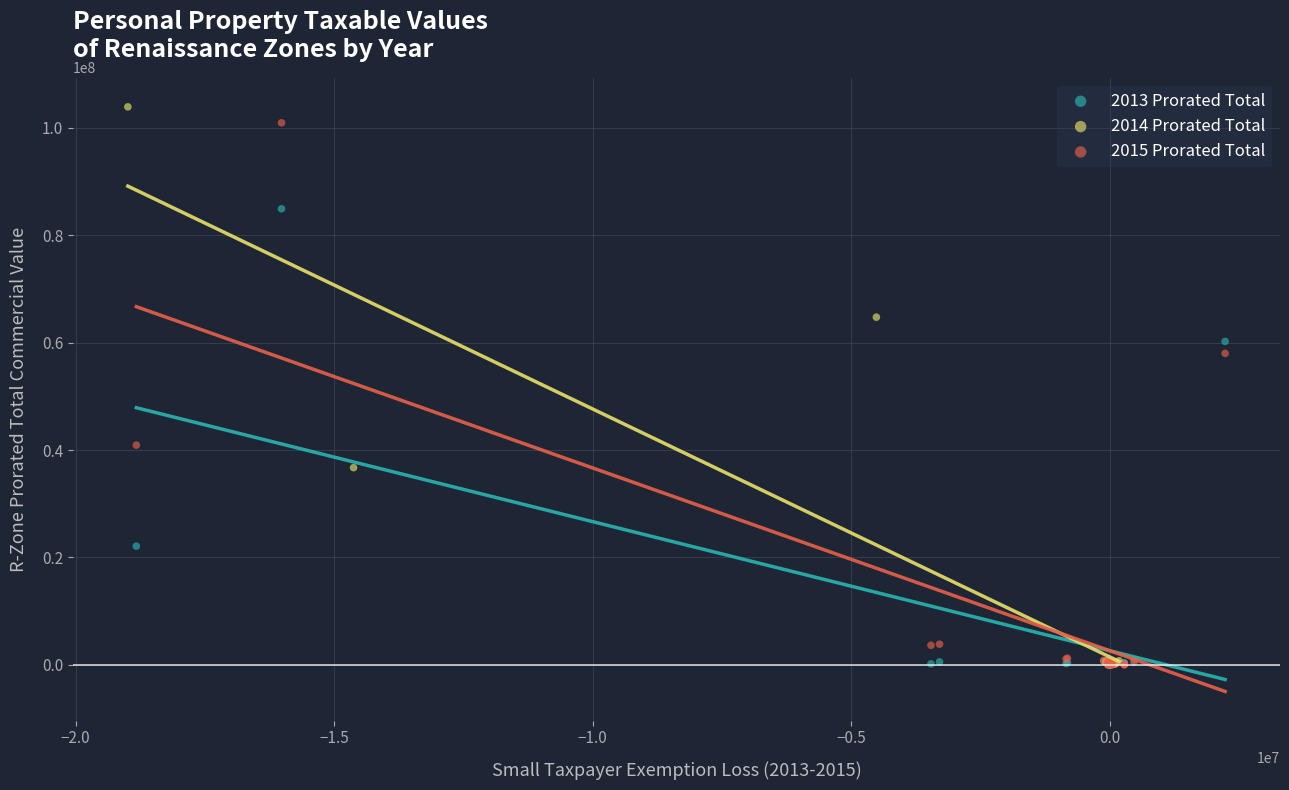

Which series contains the highest Y value?

2014 Prorated Total